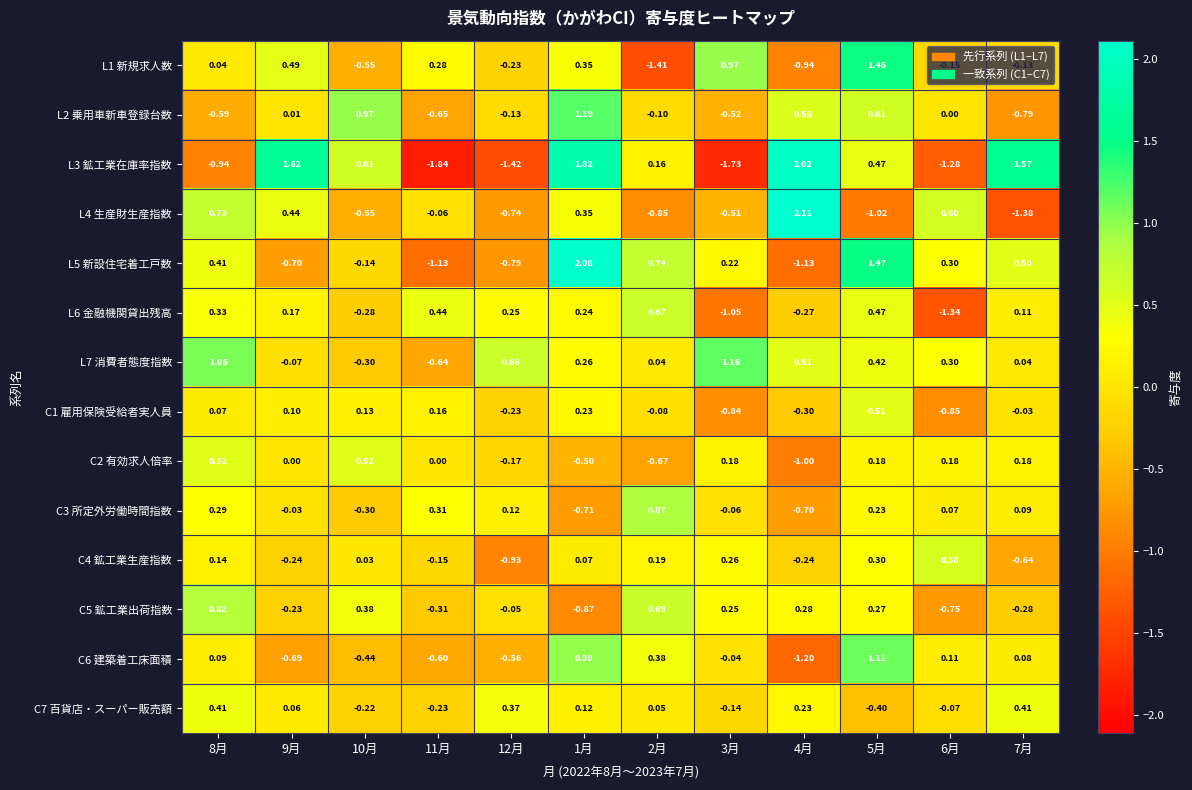

What is the total value across all series at 7月?

-0.3